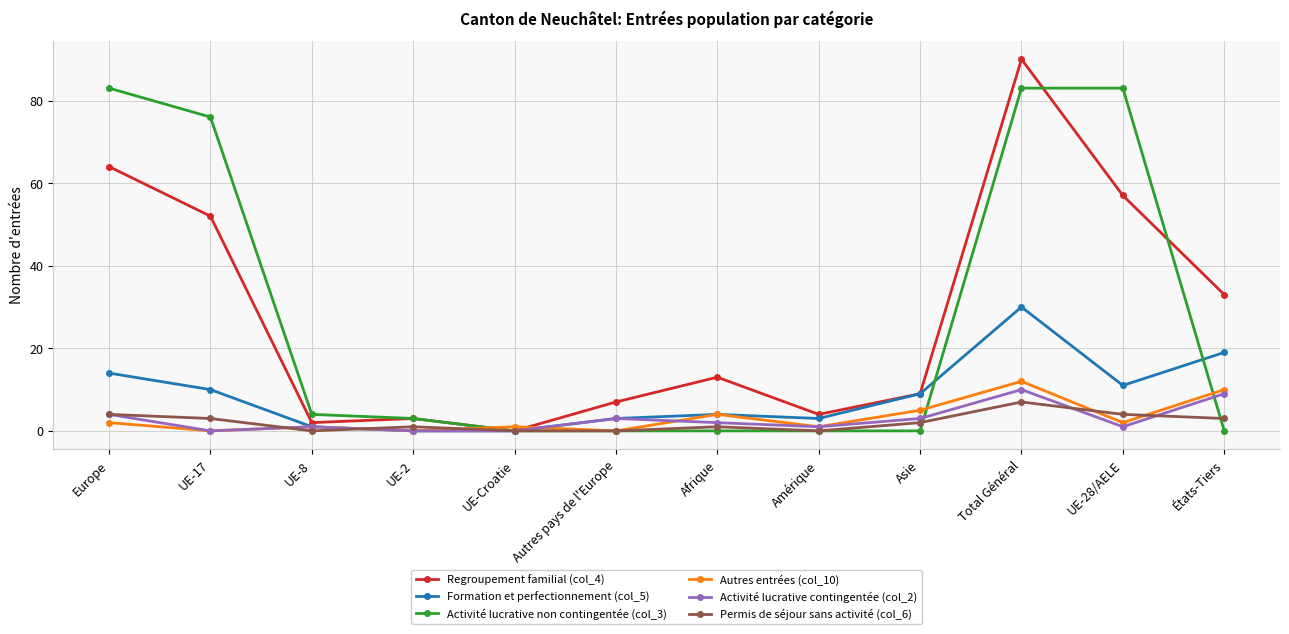

What is the spread (max minus min) of values at Europe?

81